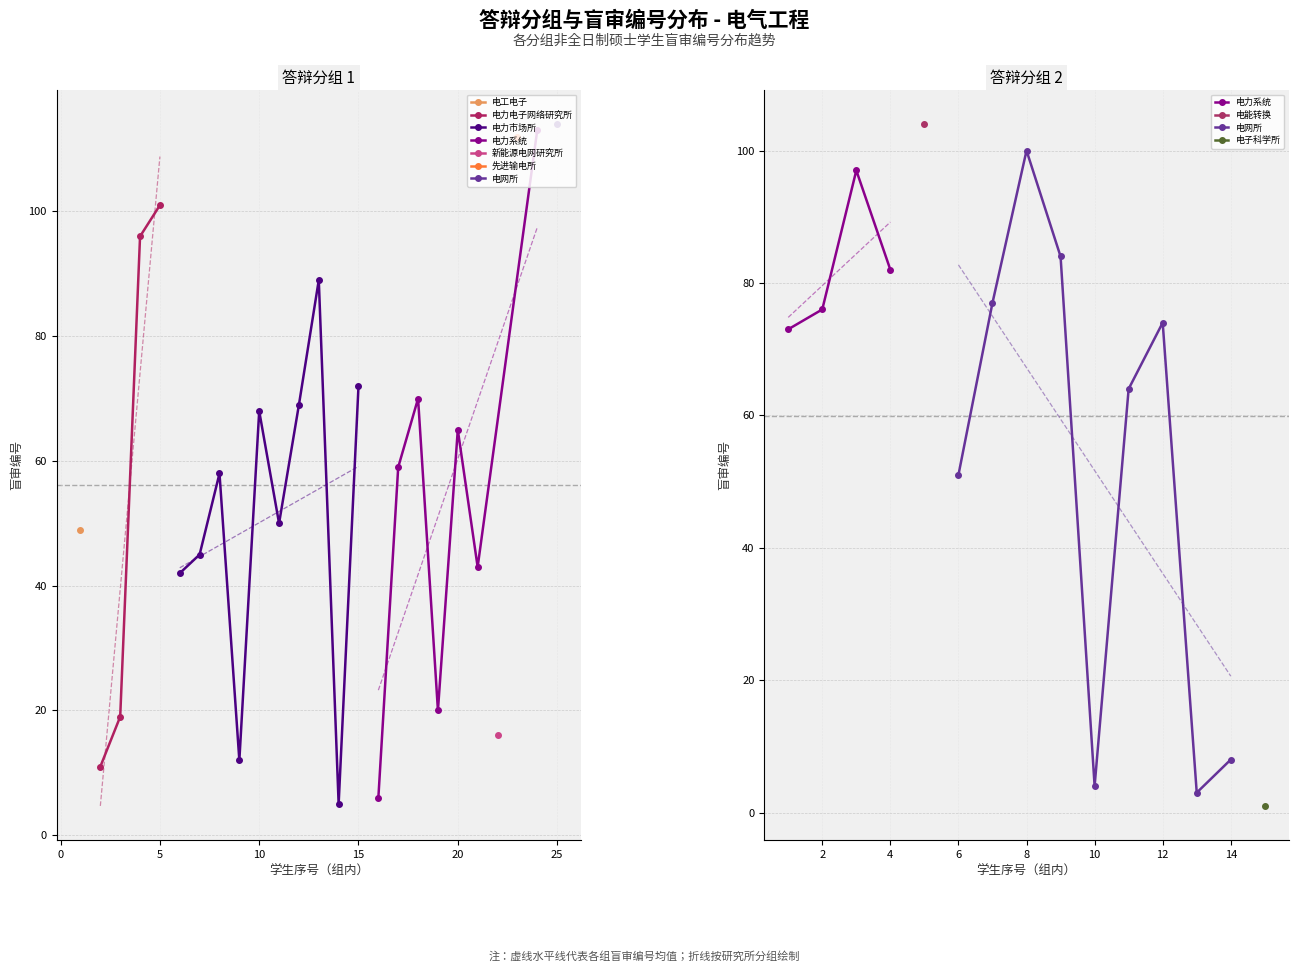

At how many categories does at least one series exceed 44?

20